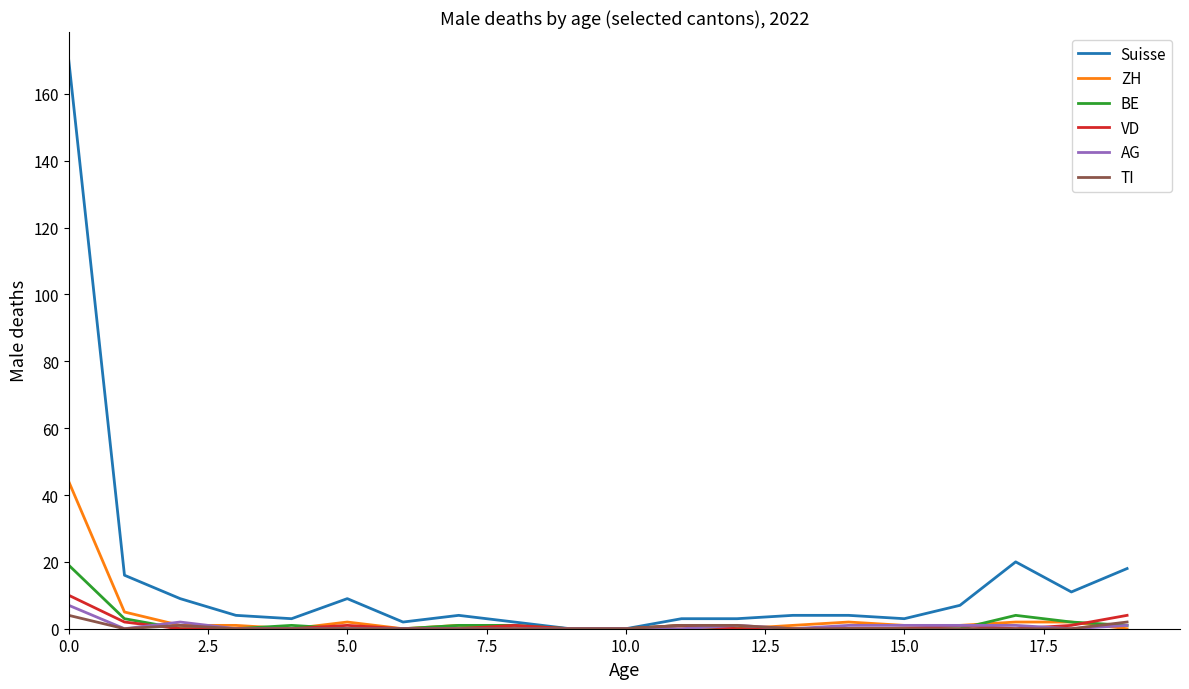

Which series has the largest total across all categories?

Suisse